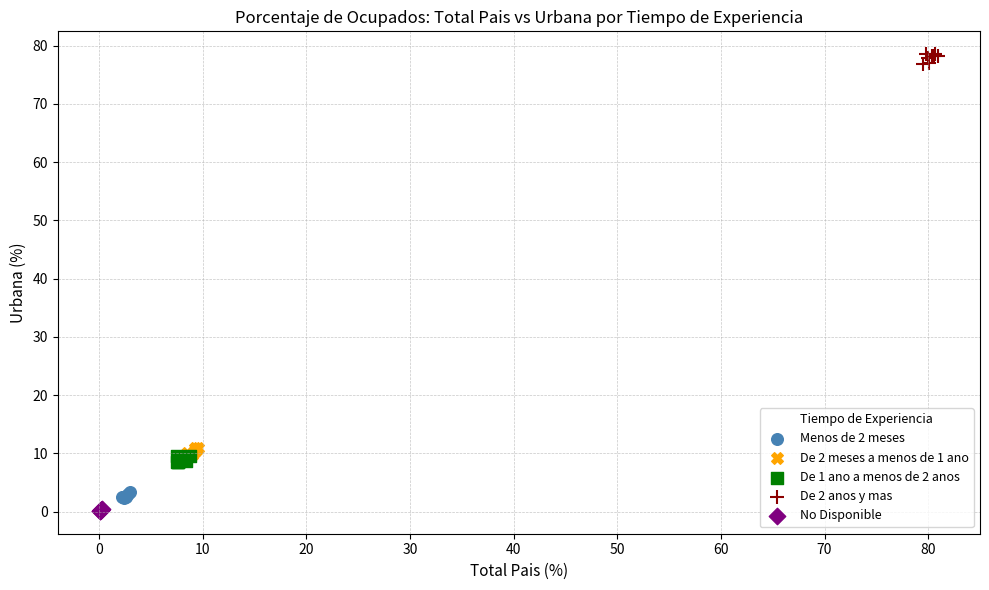

Which series contains the lowest Y value?

No Disponible